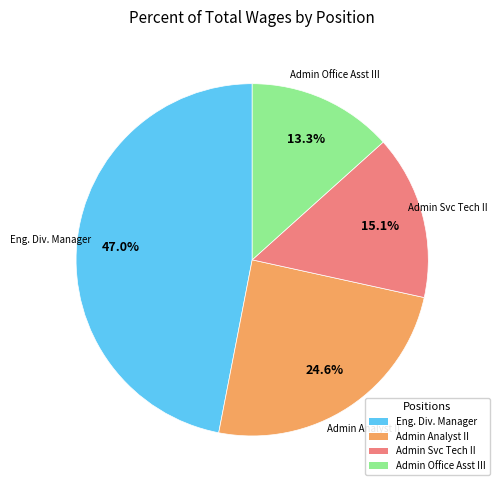

Does any single category account for the majority?

No